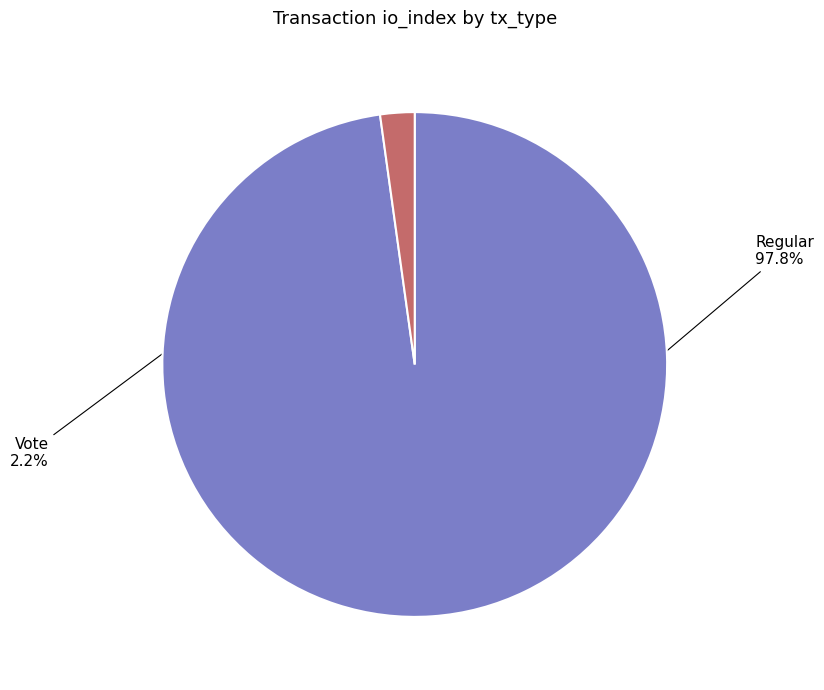

Which slice is the smallest?

Vote